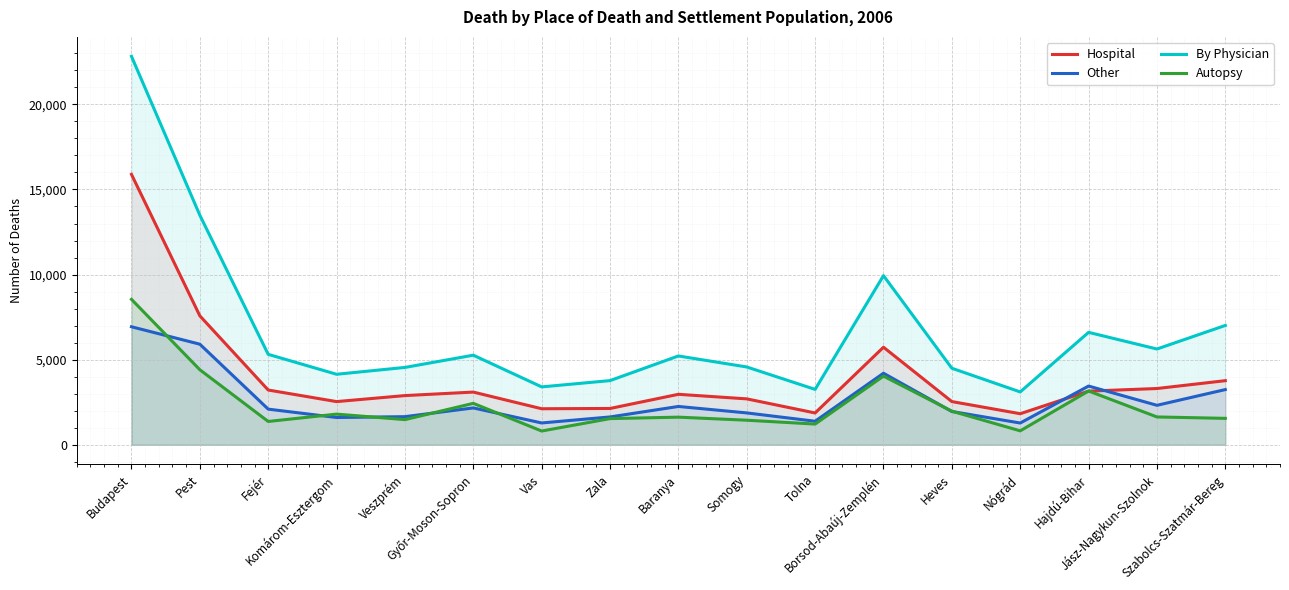

Reading left to right, extract all data points from this chart.

Hospital: Budapest=15888	Pest=7577	Fejér=3219	Komárom-Esztergom=2539	Veszprém=2892	Győr-Moson-Sopron=3098	Vas=2119	Zala=2135	Baranya=2967	Somogy=2699	Tolna=1871	Borsod-Abaúj-Zemplén=5733	Heves=2540	Nógrád=1827	Hajdú-Bihar=3154	Jász-Nagykun-Szolnok=3307	Szabolcs-Szatmár-Bereg=3768
Other: Budapest=6935	Pest=5911	Fejér=2096	Komárom-Esztergom=1605	Veszprém=1654	Győr-Moson-Sopron=2167	Vas=1284	Zala=1637	Baranya=2253	Somogy=1874	Tolna=1385	Borsod-Abaúj-Zemplén=4206	Heves=1958	Nógrád=1280	Hajdú-Bihar=3452	Jász-Nagykun-Szolnok=2321	Szabolcs-Szatmár-Bereg=3245
By Physician: Budapest=22823	Pest=13488	Fejér=5315	Komárom-Esztergom=4144	Veszprém=4546	Győr-Moson-Sopron=5265	Vas=3403	Zala=3772	Baranya=5220	Somogy=4573	Tolna=3256	Borsod-Abaúj-Zemplén=9939	Heves=4498	Nógrád=3107	Hajdú-Bihar=6606	Jász-Nagykun-Szolnok=5628	Szabolcs-Szatmár-Bereg=7013
Autopsy: Budapest=8546	Pest=4410	Fejér=1372	Komárom-Esztergom=1803	Veszprém=1480	Győr-Moson-Sopron=2436	Vas=810	Zala=1539	Baranya=1625	Somogy=1445	Tolna=1219	Borsod-Abaúj-Zemplén=4036	Heves=1975	Nógrád=821	Hajdú-Bihar=3161	Jász-Nagykun-Szolnok=1637	Szabolcs-Szatmár-Bereg=1554